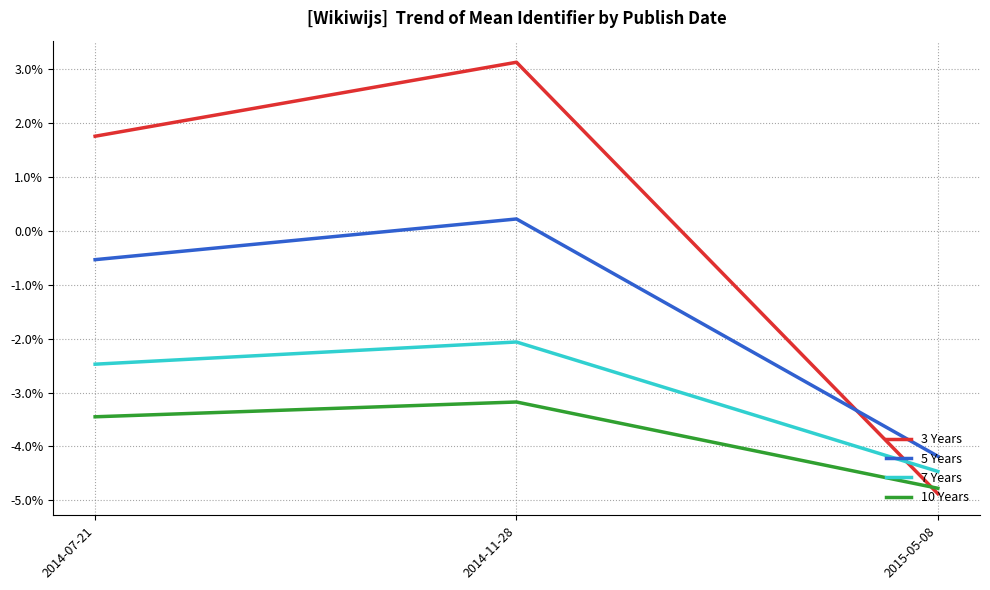

Rank the series by their average value, from lowest to highest.

10 Years, 7 Years, 5 Years, 3 Years